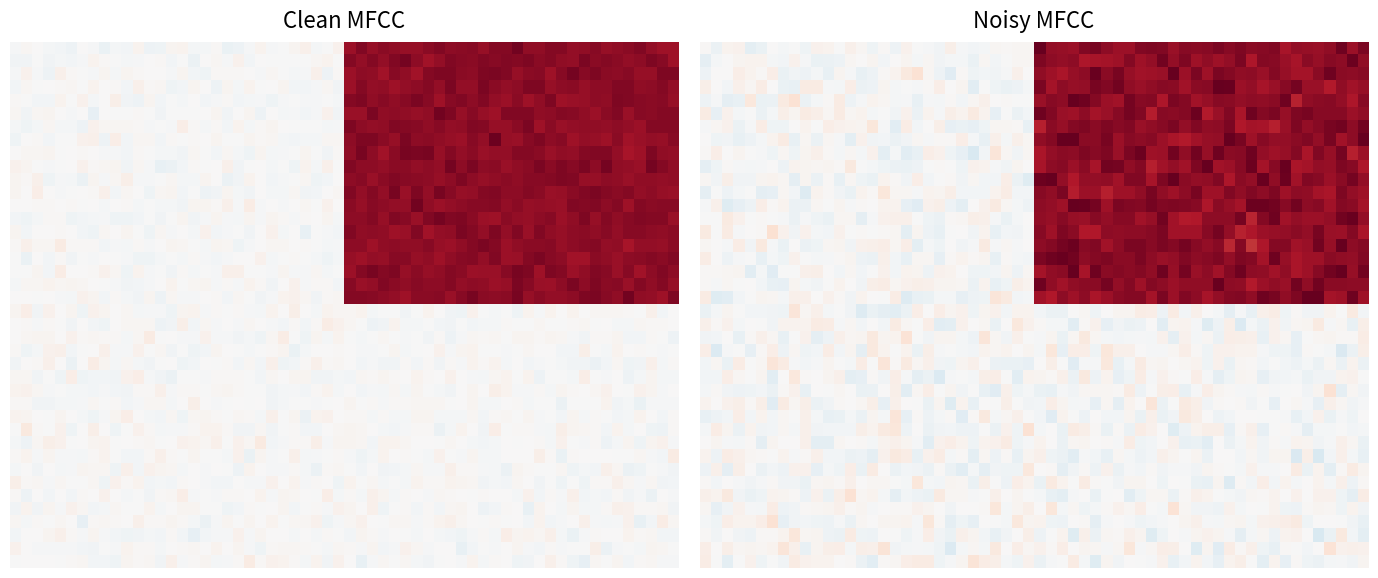

At how many categories does at least one series exceed 141?

1